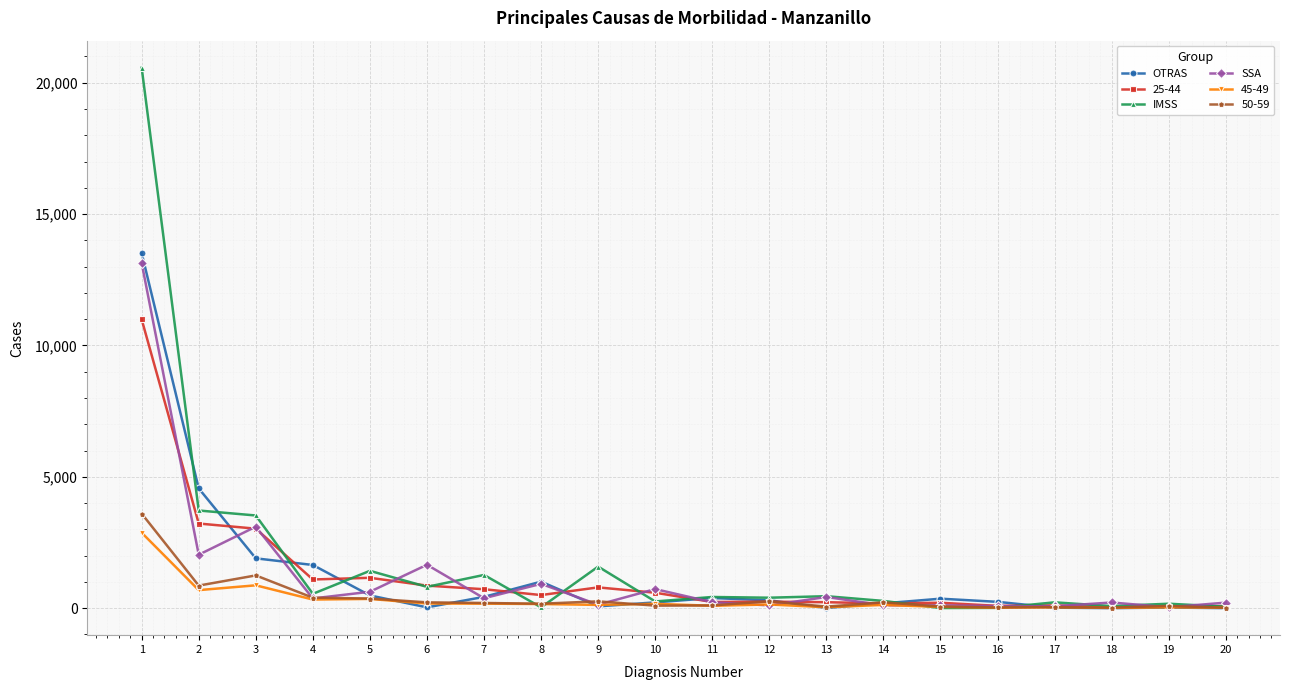

True or false: 45-49 has more than 2 interior local peaks.

True